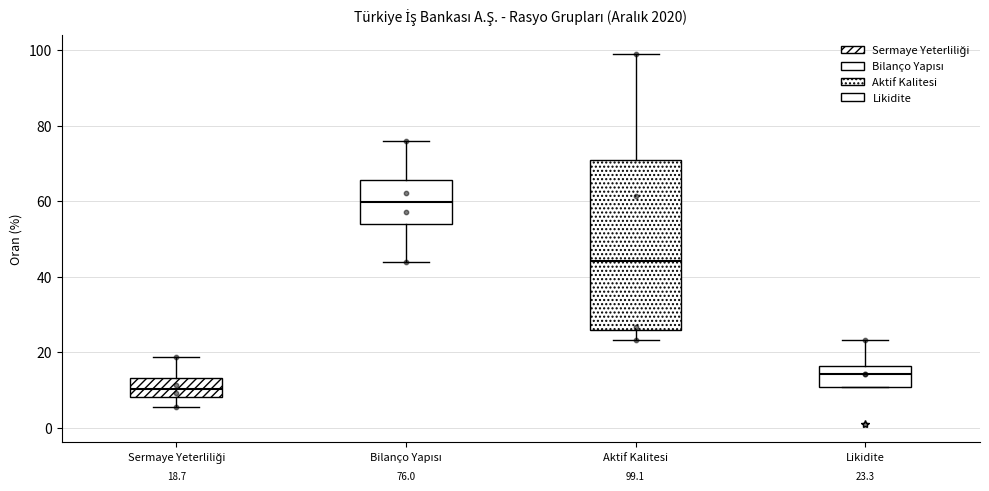

Comparing the boxes themselves (not the whiskers), which one is the tallest?

Aktif Kalitesi